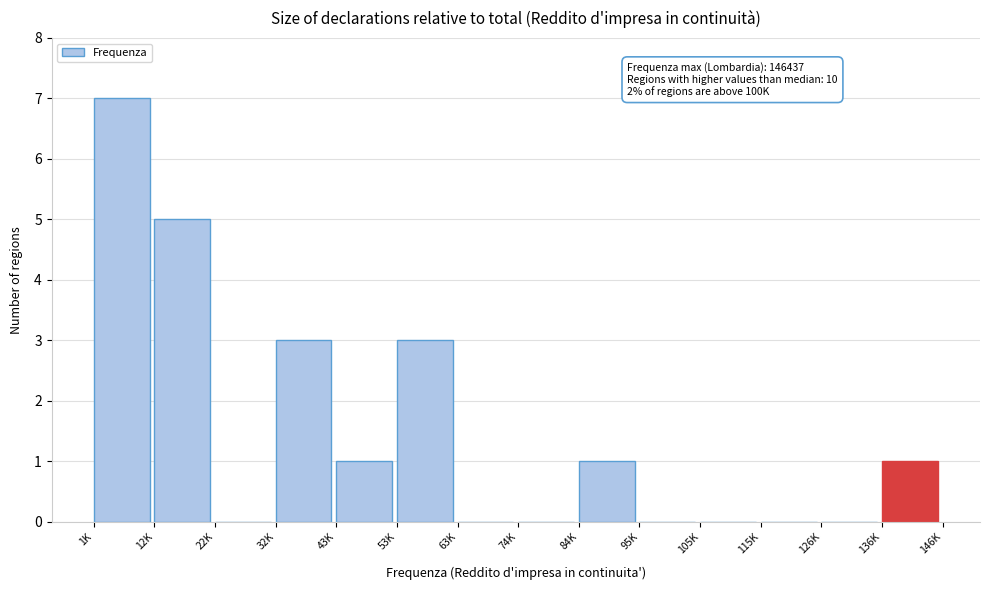

Reading left to right, extract all data points from this chart.

1K=7	12K=5	22K=0	32K=3	43K=1	53K=3	63K=0	74K=0	84K=1	95K=0	105K=0	115K=0	126K=0	136K=1